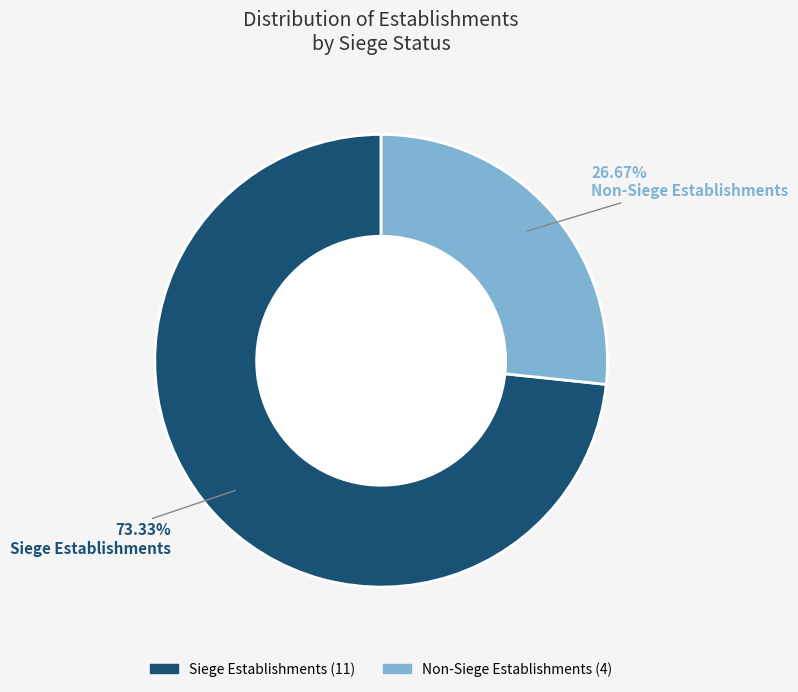

Is there a majority slice in this chart?

Yes